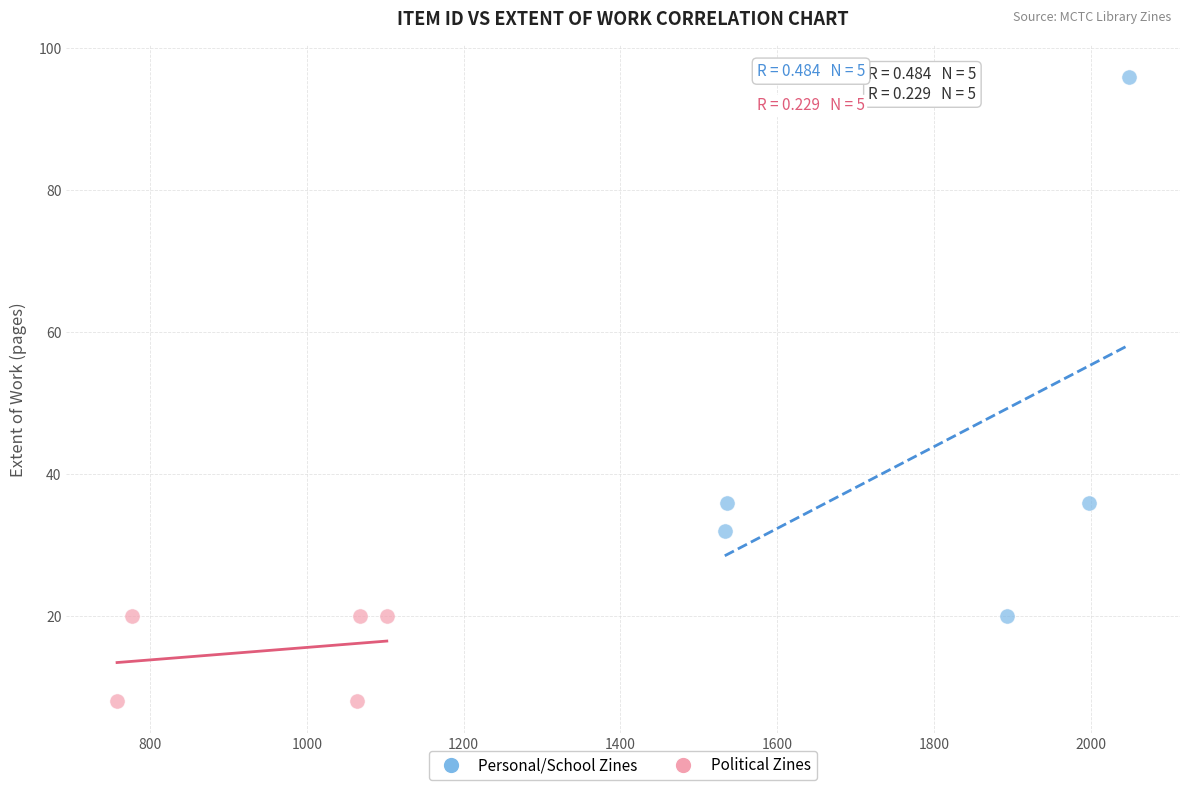

Which series has the largest Y range (max minus min)?

Personal/School Zines